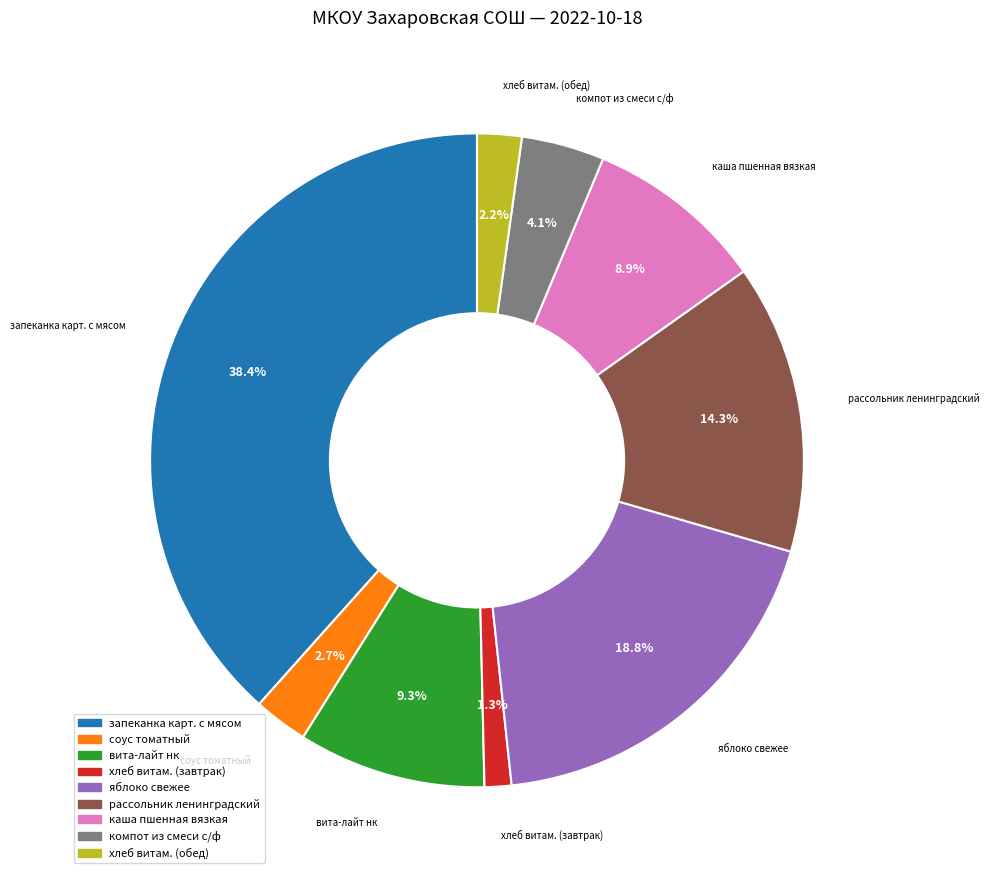

Which has a higher value, каша пшенная вязкая or соус томатный?

каша пшенная вязкая